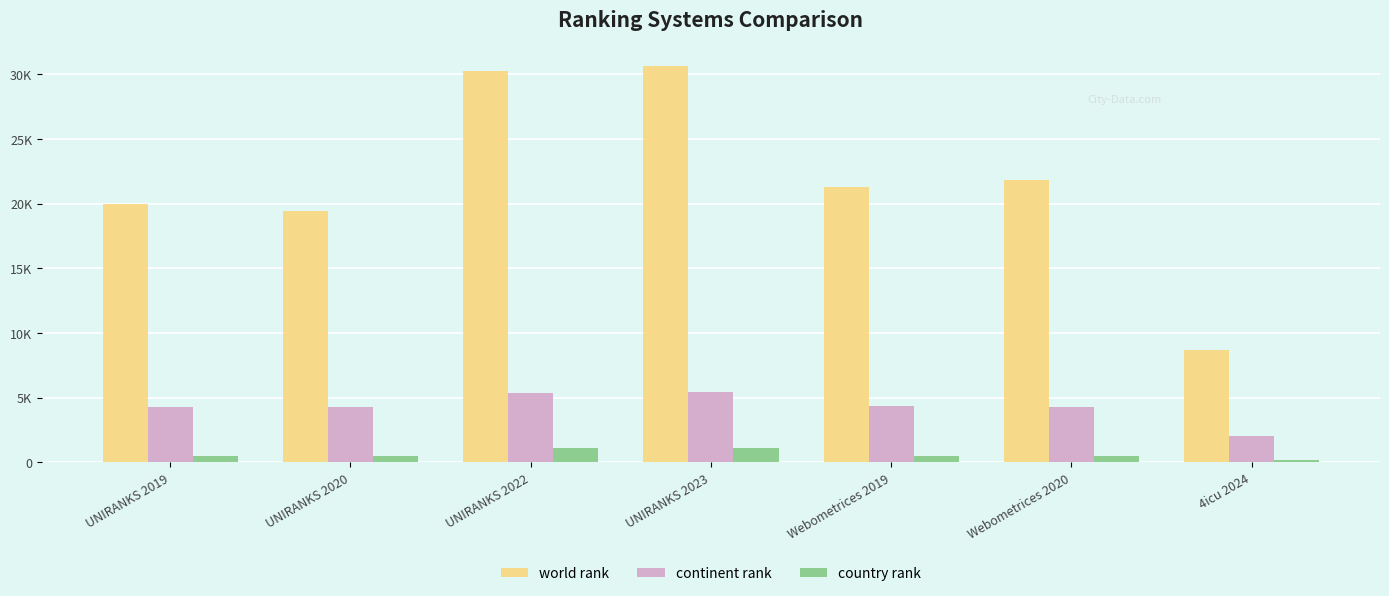

Where does the country rank series first go above 465?

UNIRANKS 2022